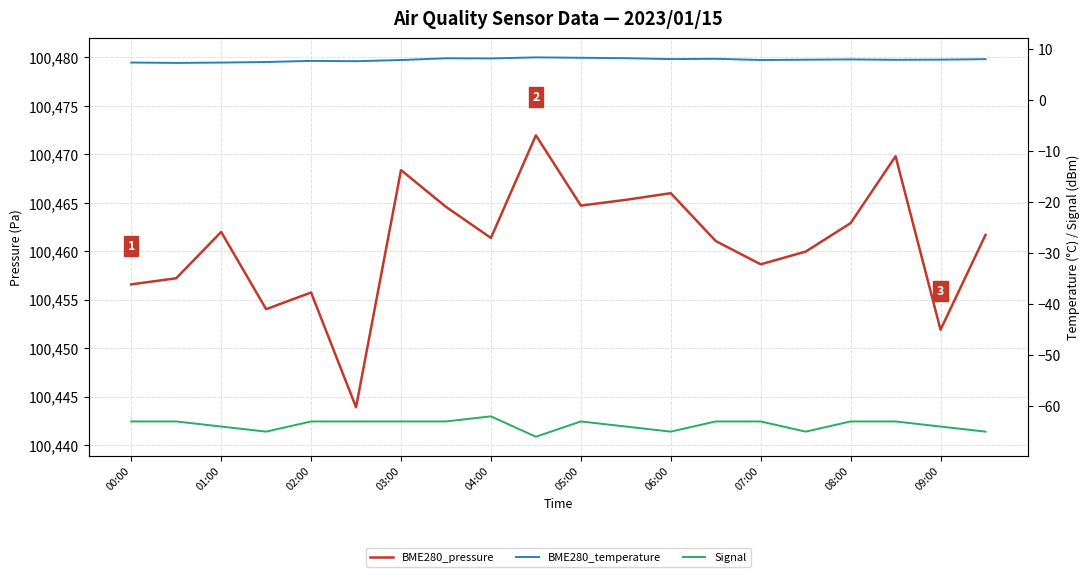

True or false: BME280_temperature and Signal cross at least once.

False